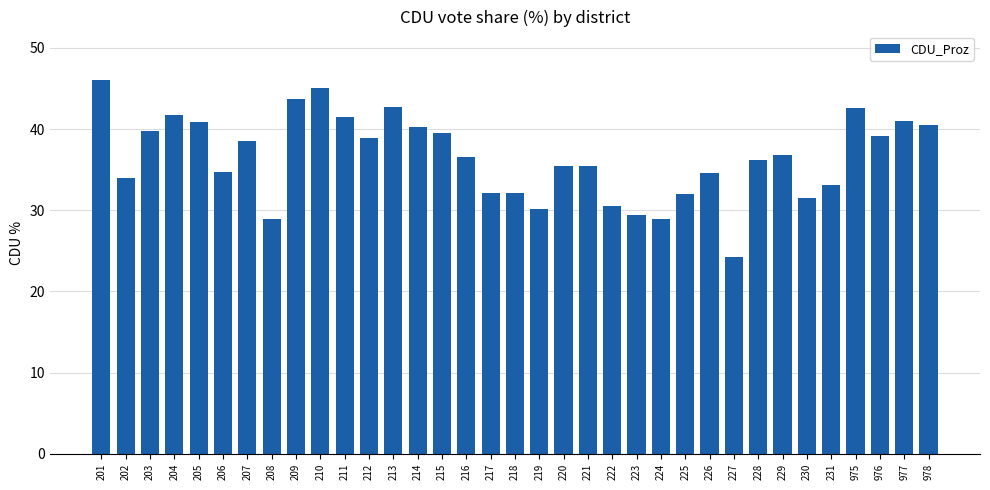

What is the difference between the maximum and minimum values?

21.7